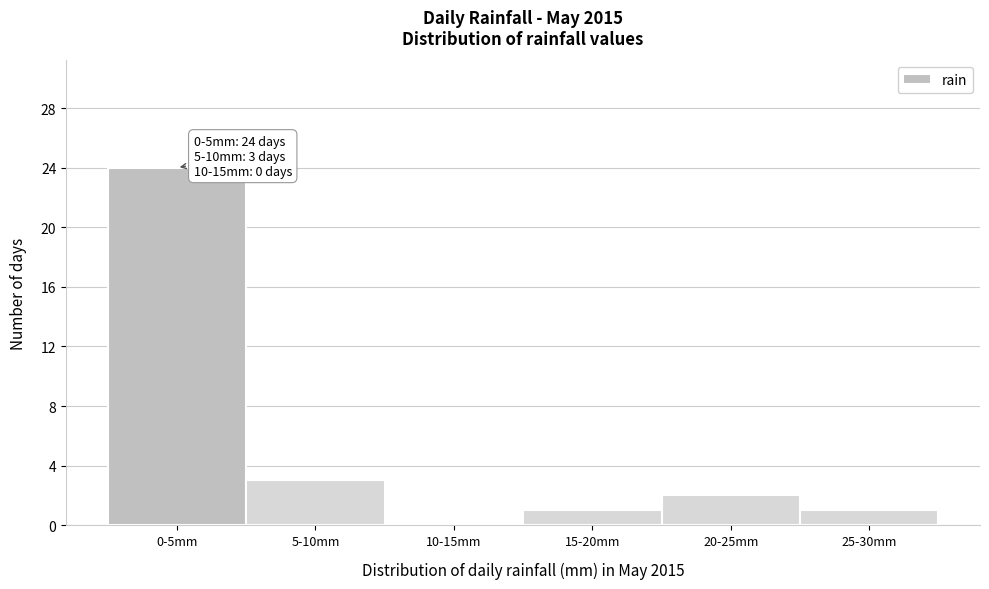

Reading left to right, what are all the values shown in this chart?

0-5mm=24	5-10mm=3	10-15mm=0	15-20mm=1	20-25mm=2	25-30mm=1